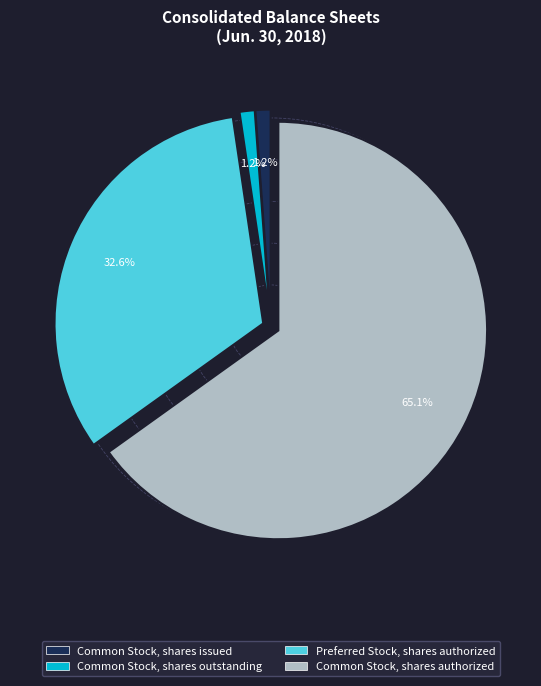

How many slices are in this pie chart?

4